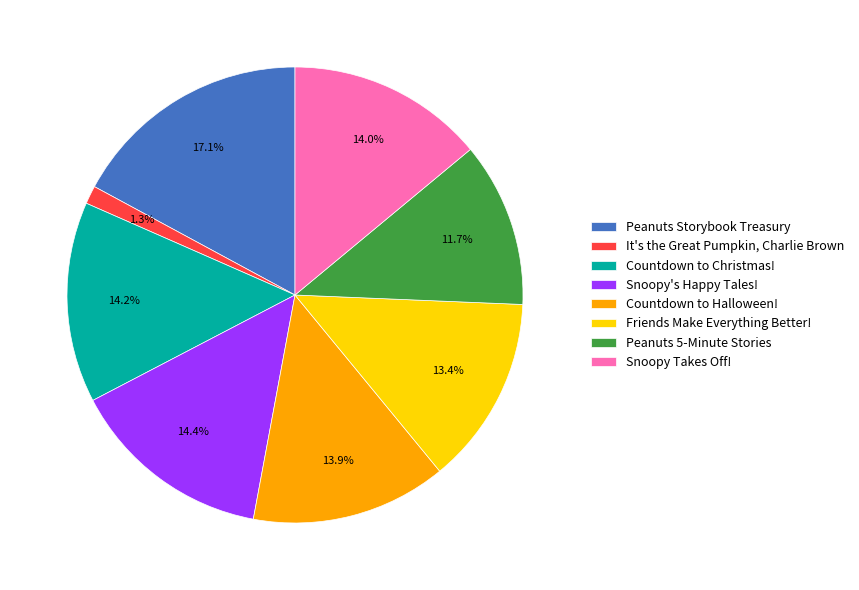

Rank the categories by value from lowest to highest.

It's the Great Pumpkin, Charlie Brown, Peanuts 5-Minute Stories, Friends Make Everything Better!, Countdown to Halloween!, Snoopy Takes Off!, Countdown to Christmas!, Snoopy's Happy Tales!, Peanuts Storybook Treasury